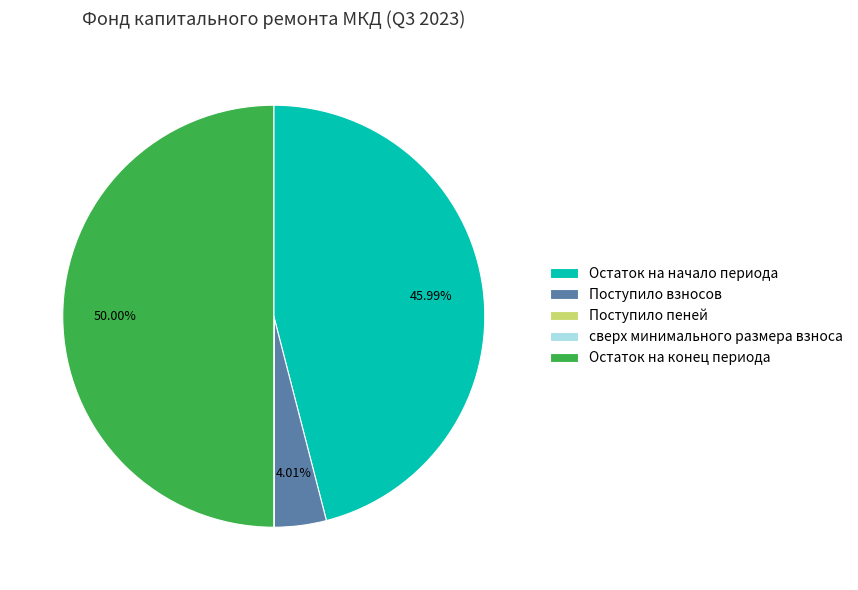

Which category has the biggest portion of the pie?

Остаток на конец периода